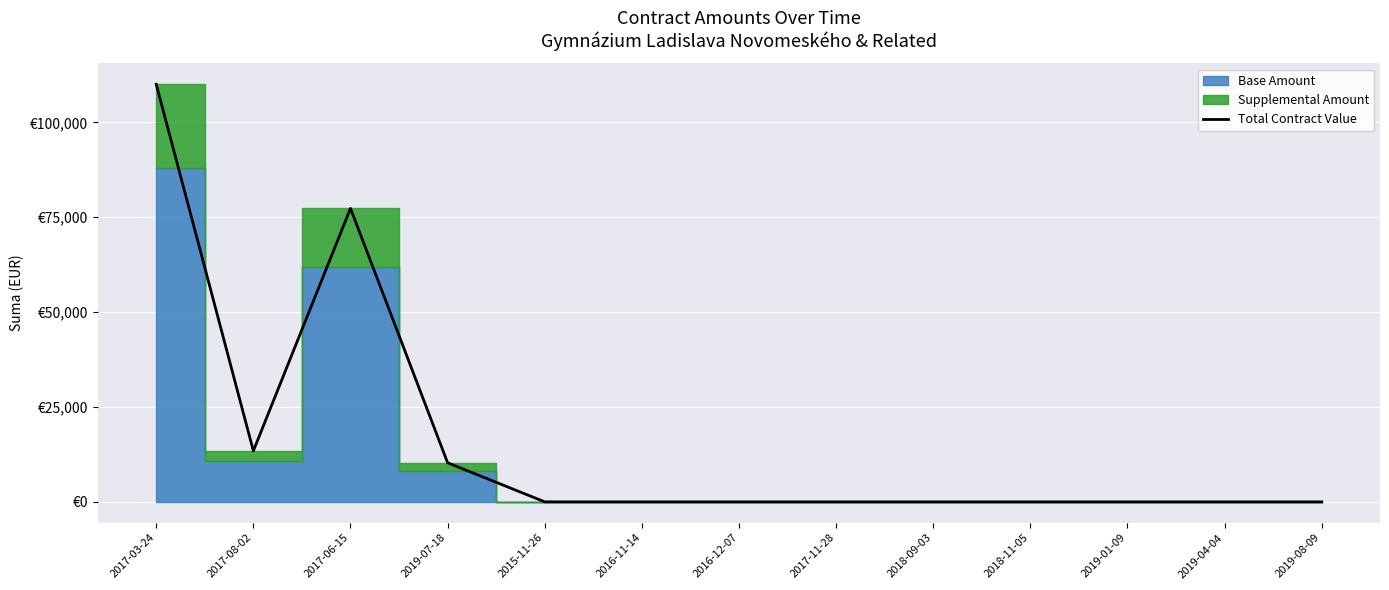

Rank the categories by value from highest to lowest.

2017-03-24, 2017-06-15, 2017-08-02, 2019-07-18, 2015-11-26, 2016-11-14, 2016-12-07, 2017-11-28, 2018-09-03, 2018-11-05, 2019-01-09, 2019-04-04, 2019-08-09